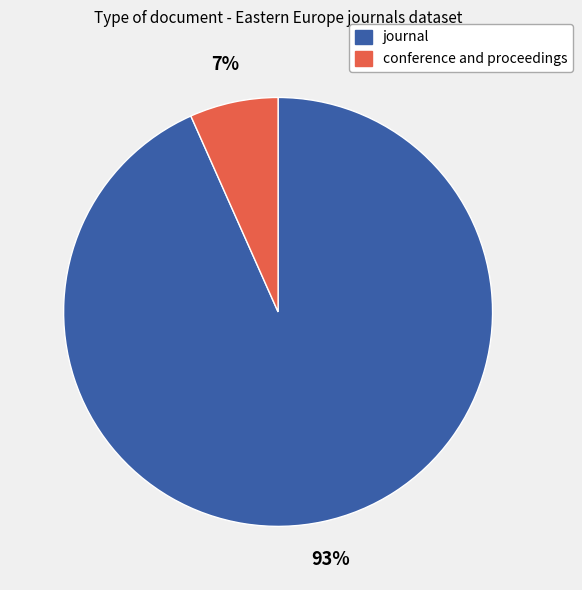

True or false: conference and proceedings accounts for 1% of the total.

False